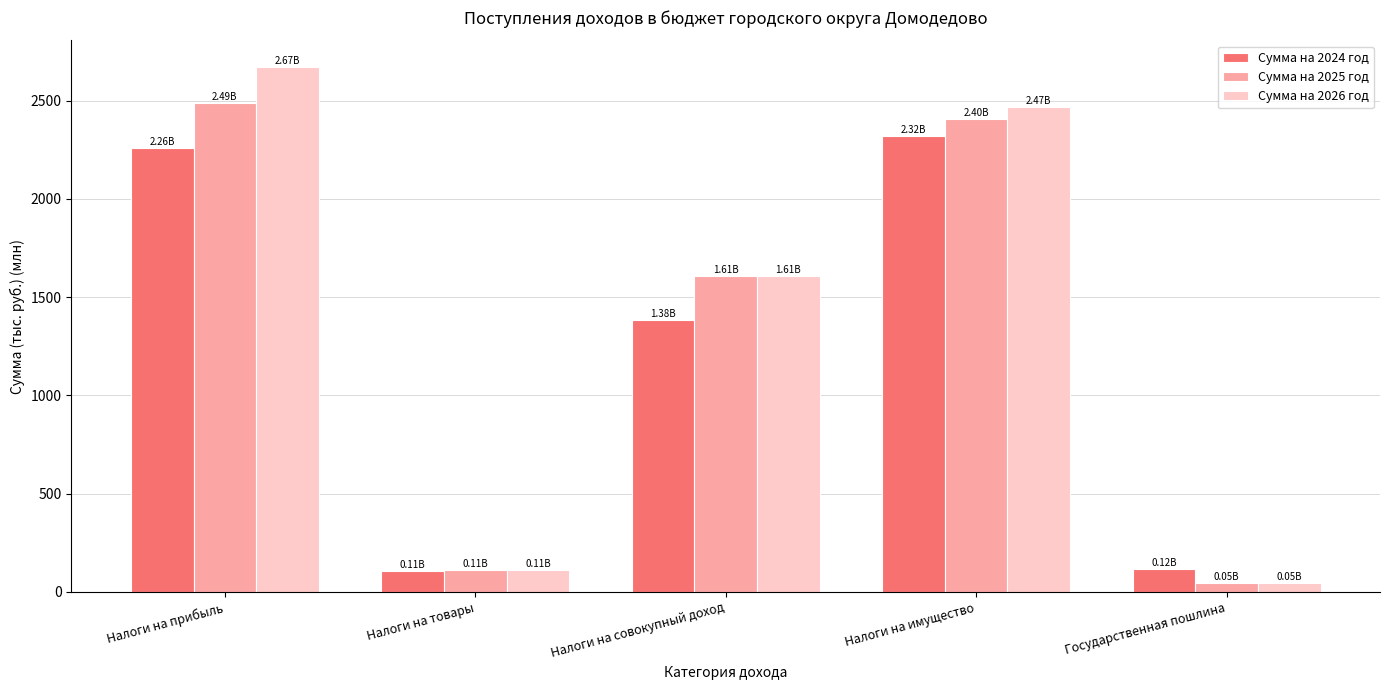

At which label does Сумма на 2024 год first exceed 1382?

Налоги на прибыль